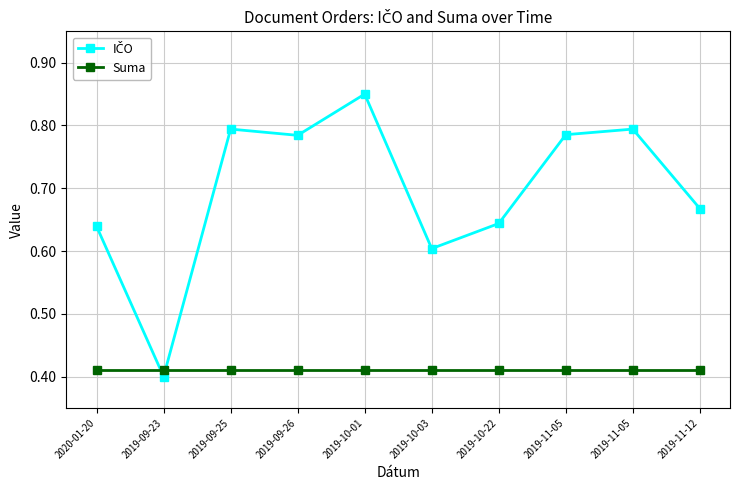

Is this an area chart (filled region under the line)?

No